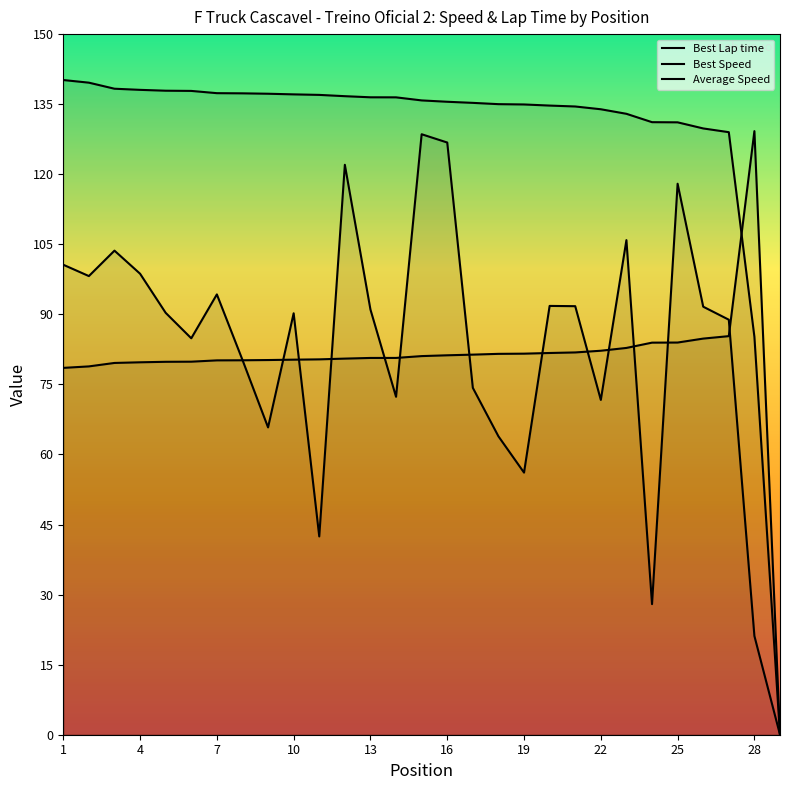

Reading right to left, what are all the values shown in this chart?

Best Lap time: 0.0	129.2	85.3	84.8	84.0	83.9	82.8	82.2	81.8	81.7	81.6	81.5	81.4	81.2	81.1	80.7	80.7	80.5	80.4	80.3	80.2	80.2	80.1	79.9	79.8	79.7	79.6	78.9	78.5
Best Speed: 0.0	85.2	129.0	129.8	131.1	131.1	132.9	133.9	134.5	134.7	134.9	135.0	135.3	135.5	135.8	136.5	136.5	136.7	137.0	137.1	137.2	137.3	137.4	137.8	137.9	138.1	138.3	139.6	140.2
Average Speed: 0.0	21.1	88.9	91.6	118.0	28.0	105.9	71.7	91.8	91.8	56.1	63.9	74.3	126.8	128.6	72.3	91.0	122.0	42.5	90.2	65.8	80.3	94.3	84.9	90.3	98.7	103.6	98.2	100.6